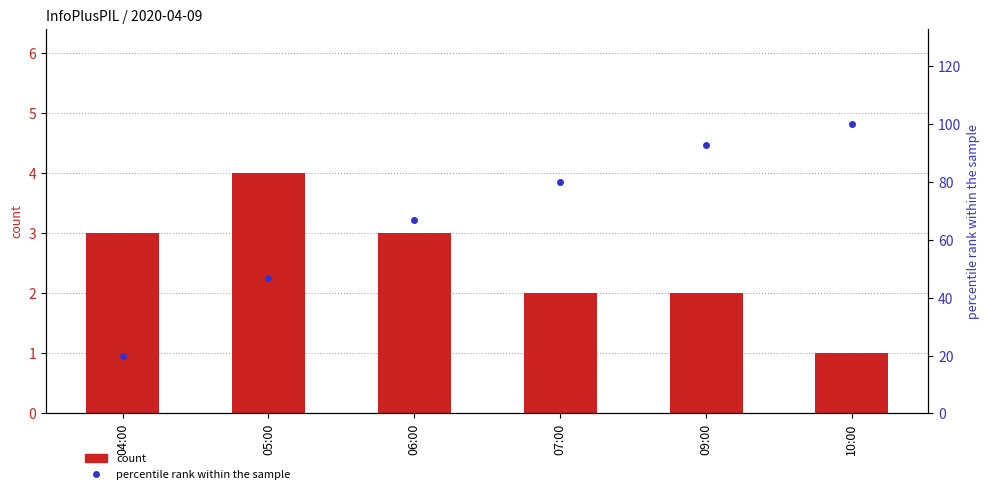

List the series in order of their overall mean, highest first.

percentile rank within the sample, count